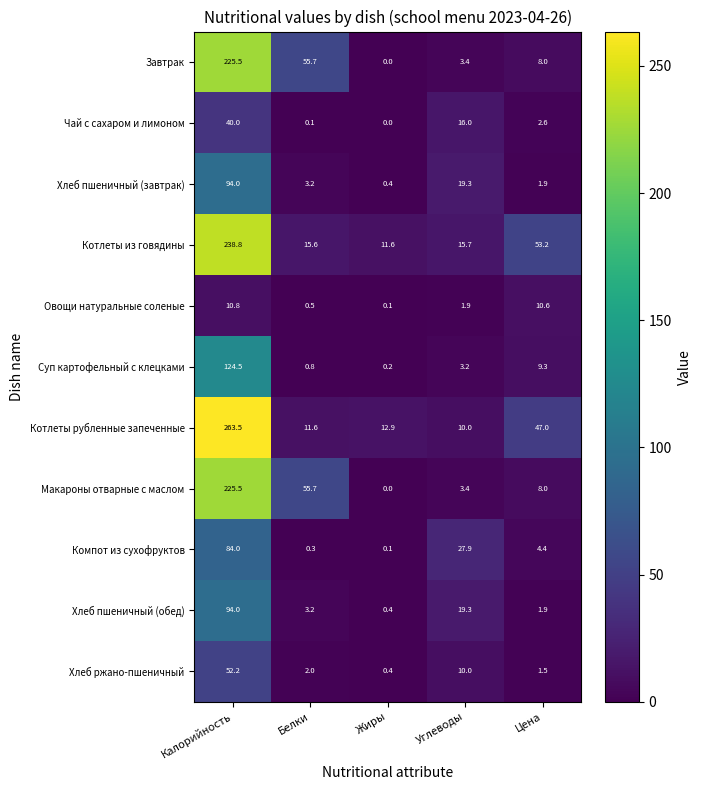

What value does the Суп картофельный с клецками series have at Углеводы?

3.2